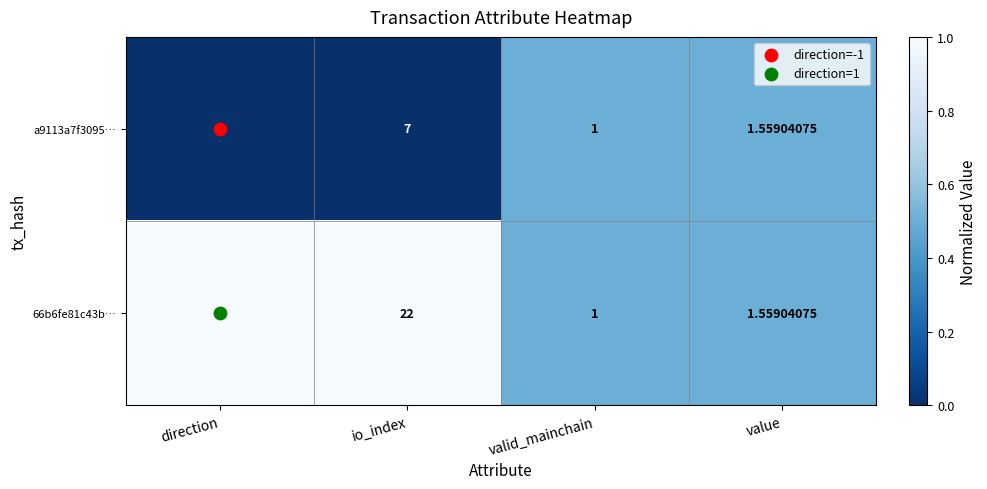

Where is a9113a7f3095… nearest to the value 3?

value